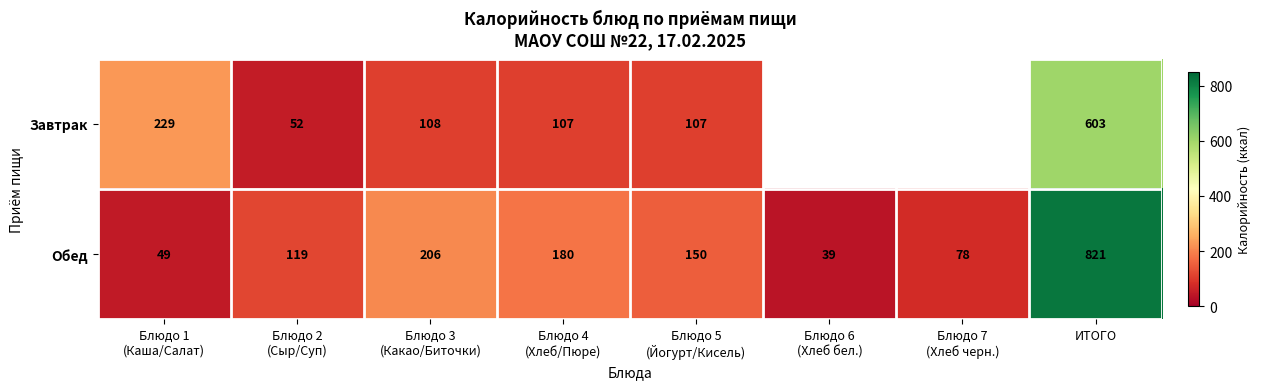

What is the difference between the second highest and second lowest values in the Обед series?

157